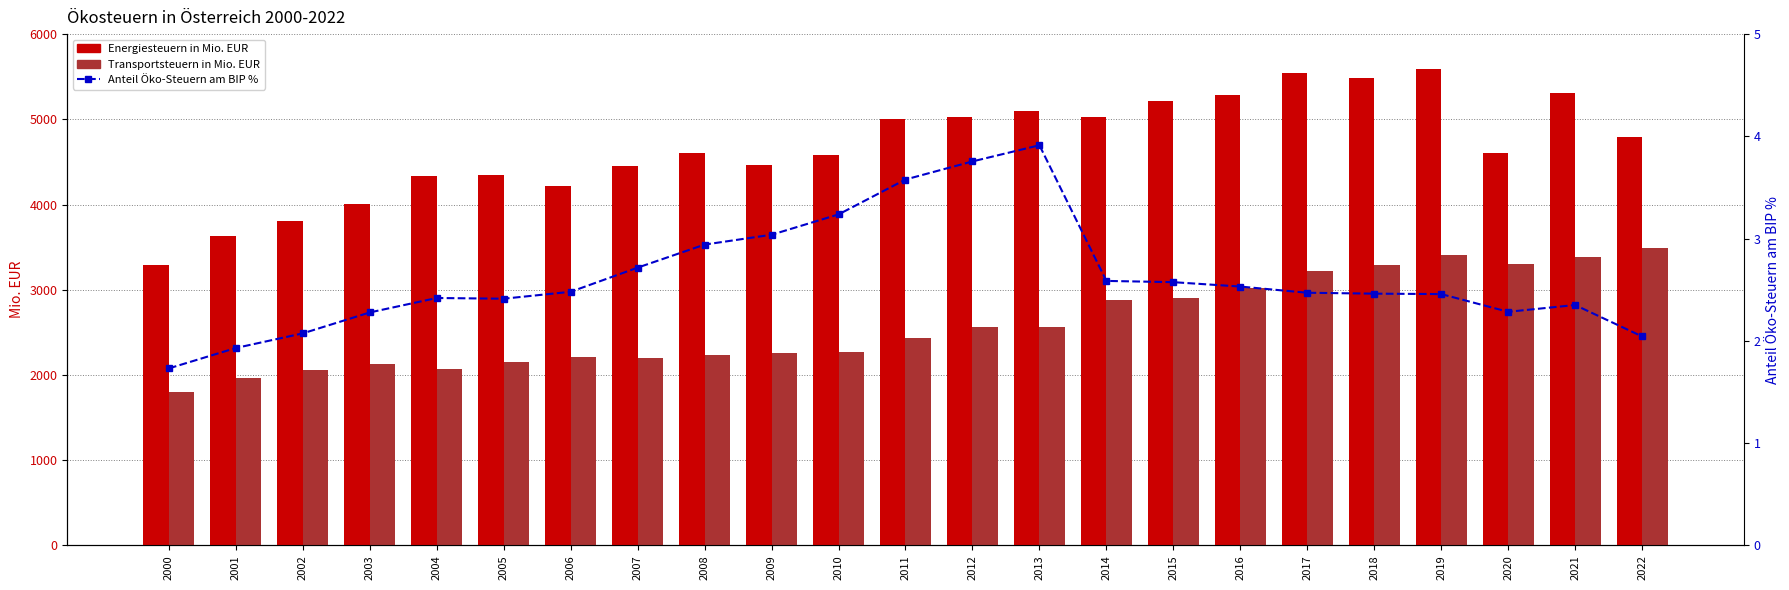

How many groups of bars are there?

23